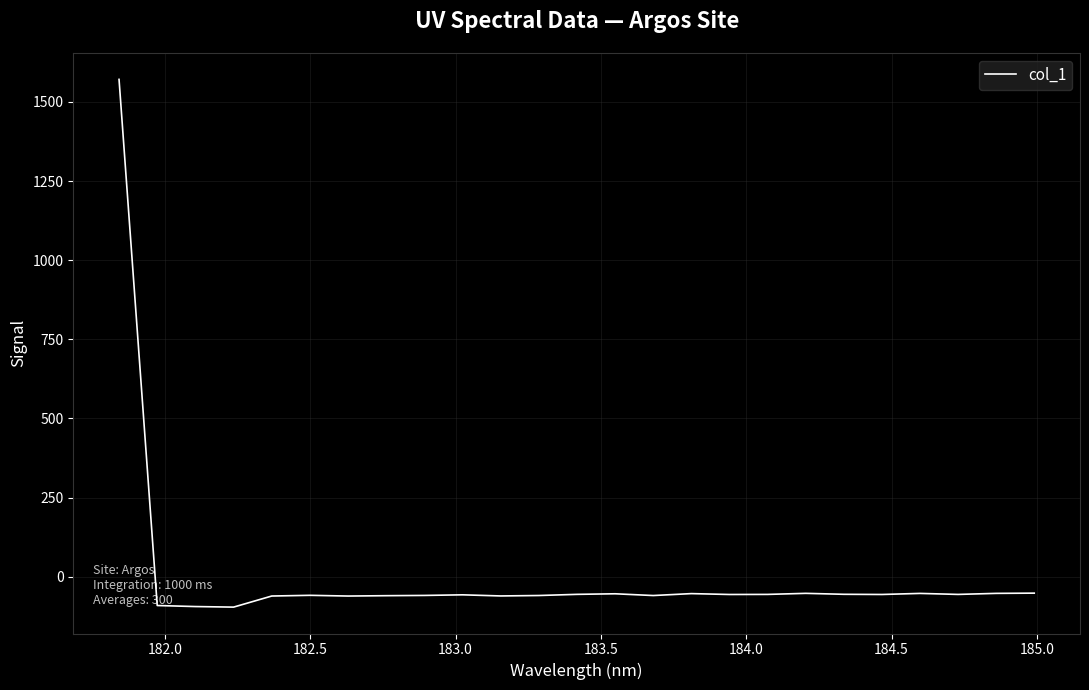

What is the difference between the maximum and minimum values?

1667.8